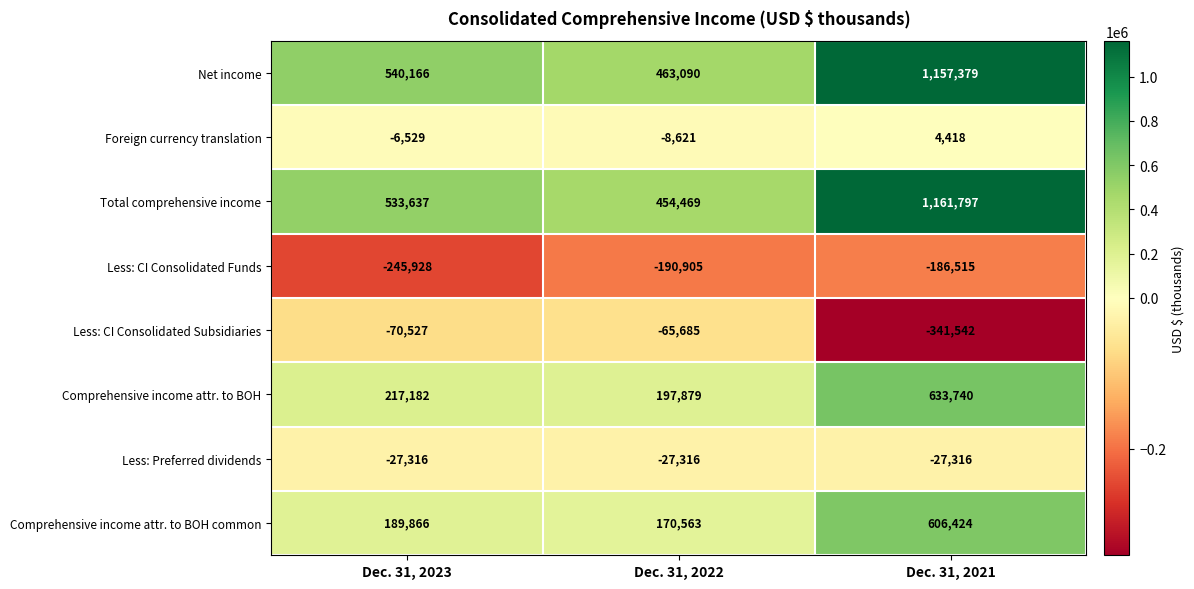

Which series changed the most between Dec. 31, 2023 and Dec. 31, 2022?

Total comprehensive income